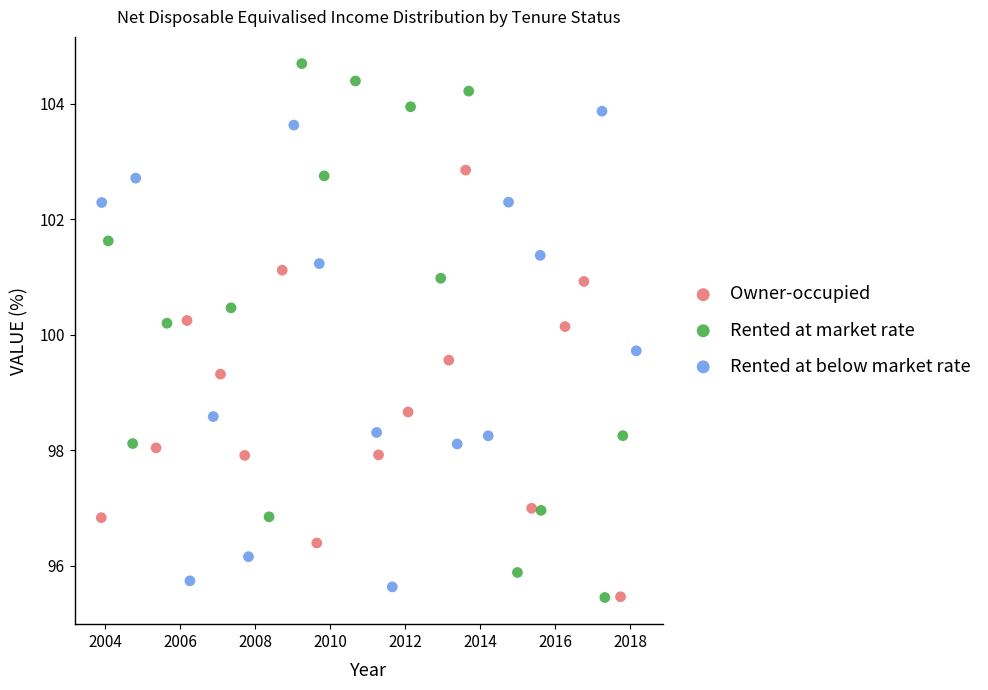

What are all the series names shown in the legend?

Owner-occupied, Rented at market rate, Rented at below market rate